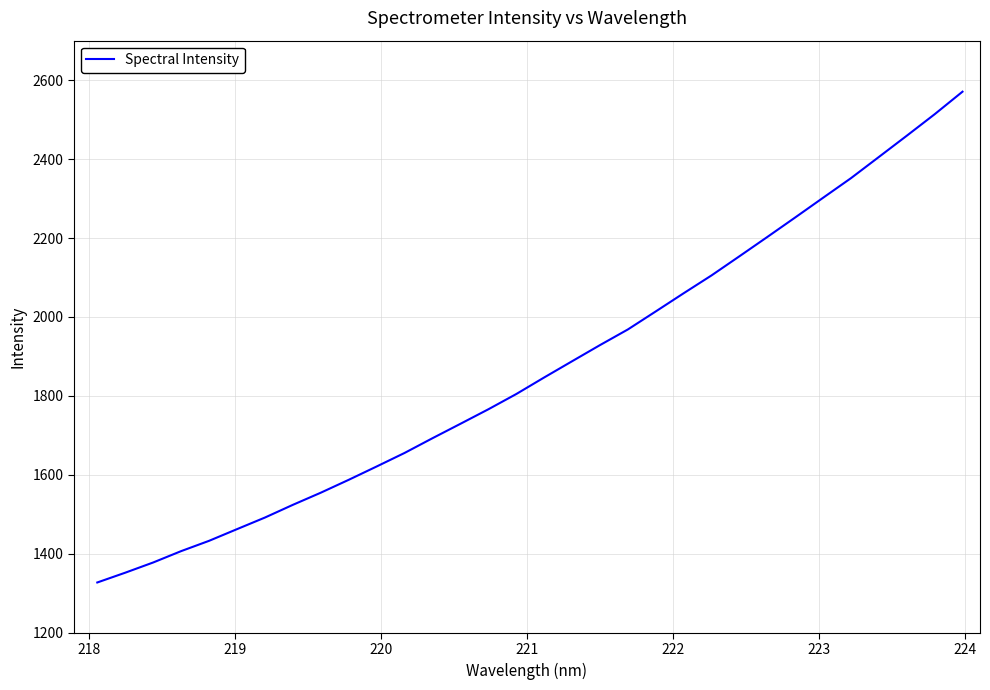

What is the smallest value displayed?

1327.5